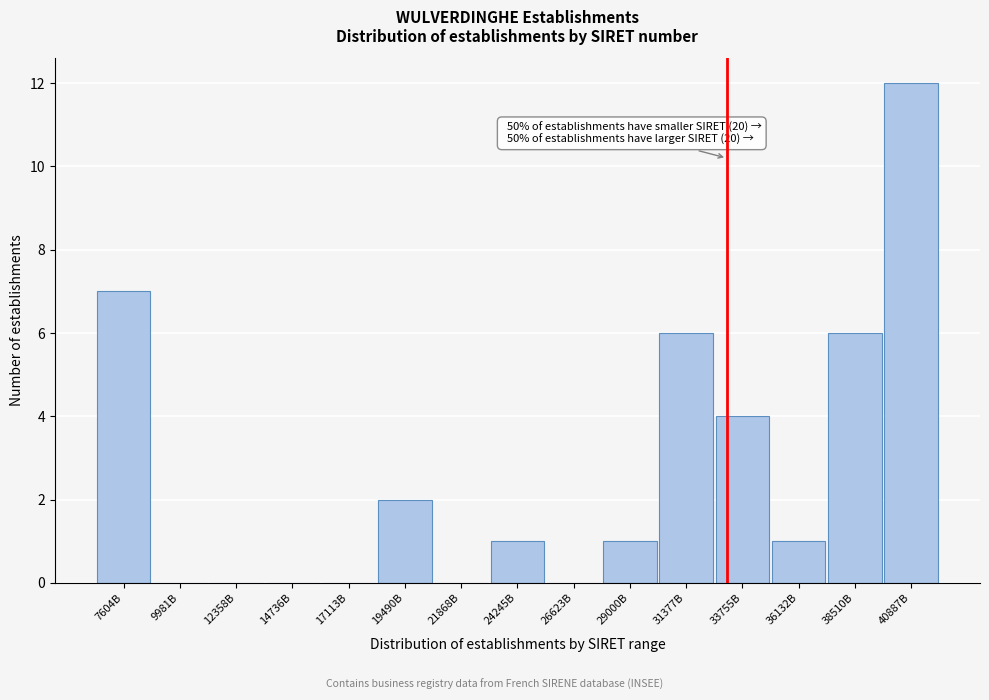

Reading left to right, what are all the values shown in this chart?

7604B=7	9981B=0	12358B=0	14736B=0	17113B=0	19490B=2	21868B=0	24245B=1	26623B=0	29000B=1	31377B=6	33755B=4	36132B=1	38510B=6	40887B=12